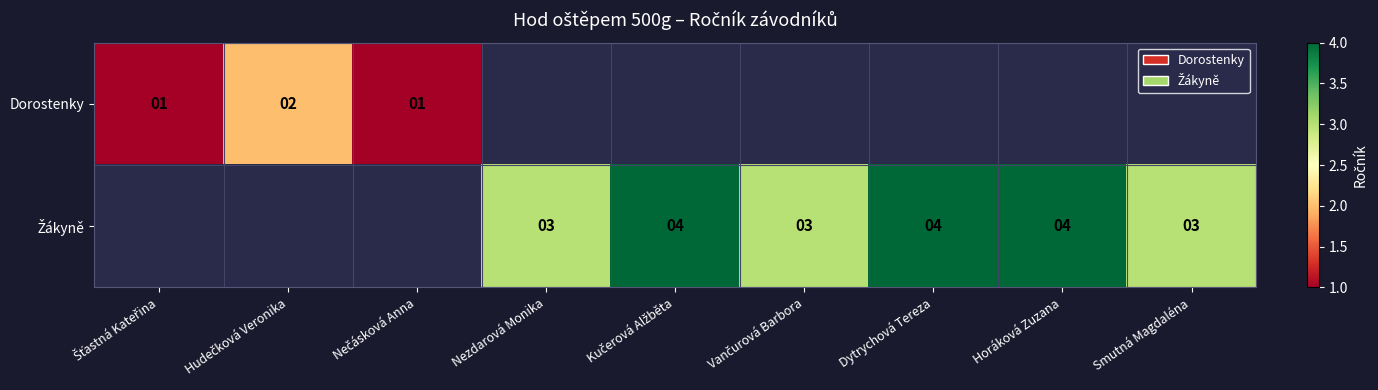

Which label corresponds to the smallest value in the chart?

Šťastná Kateřina